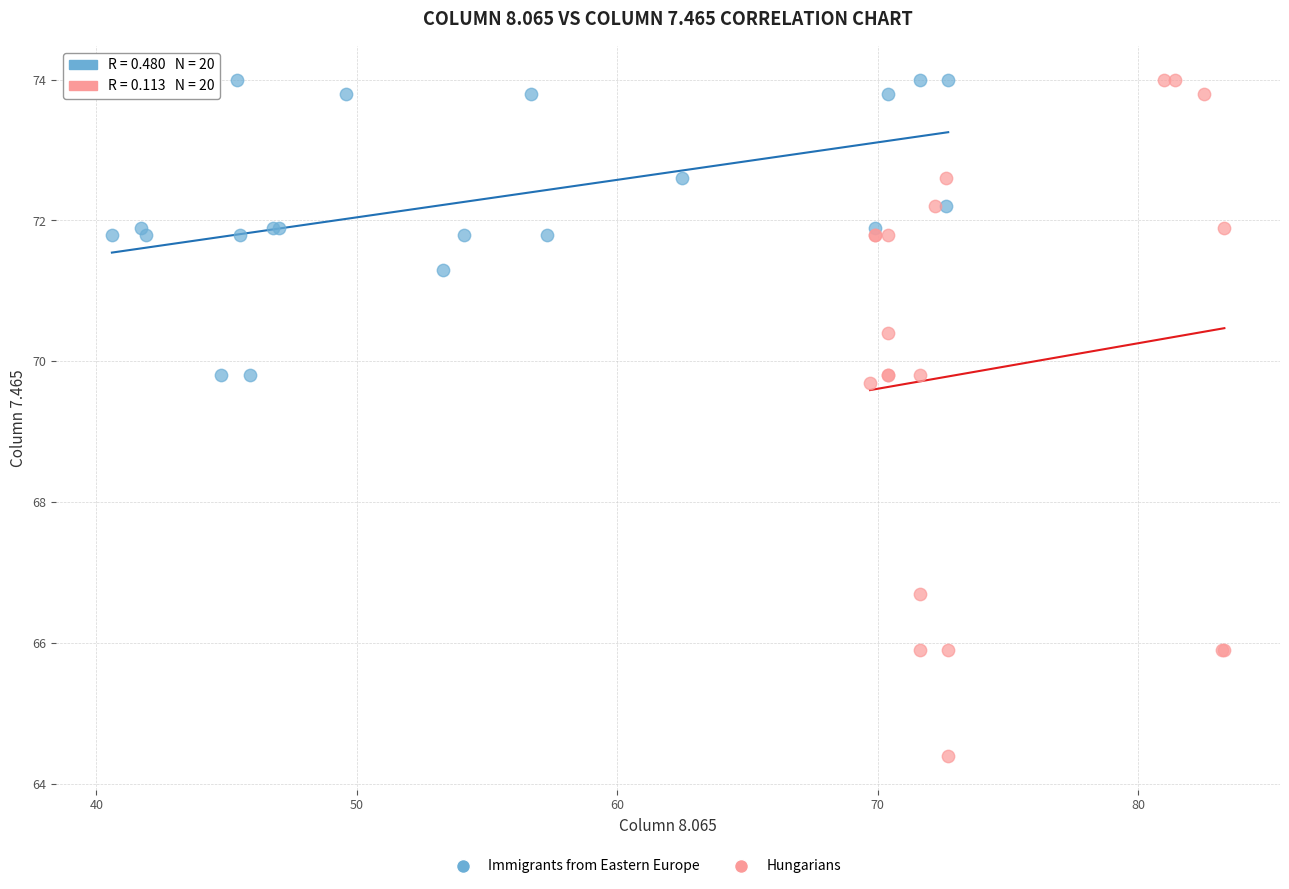

Which series contains the lowest Y value?

Hungarians